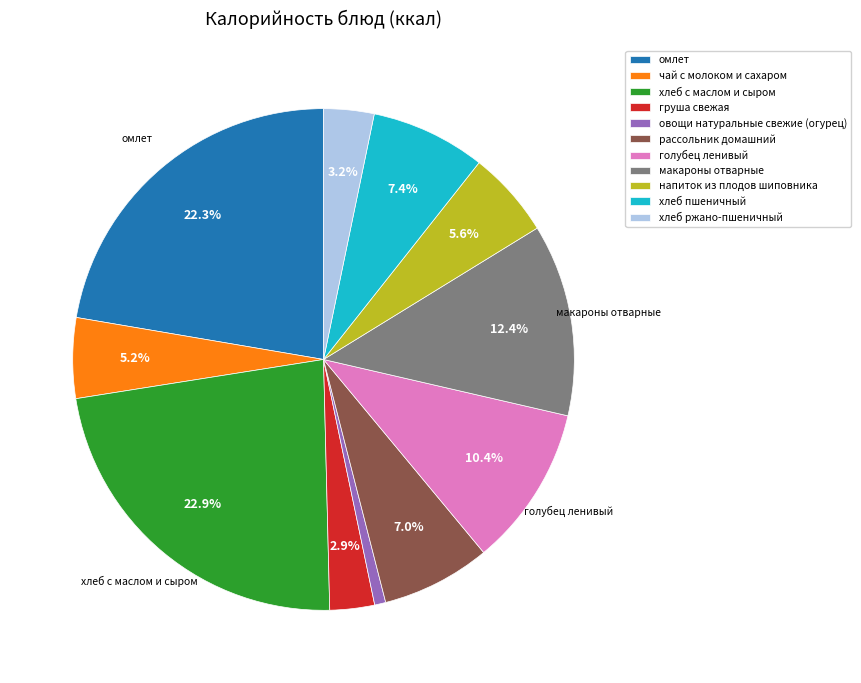

Combined, do напиток из плодов шиповника and чай с молоком и сахаром account for over 50%?

No